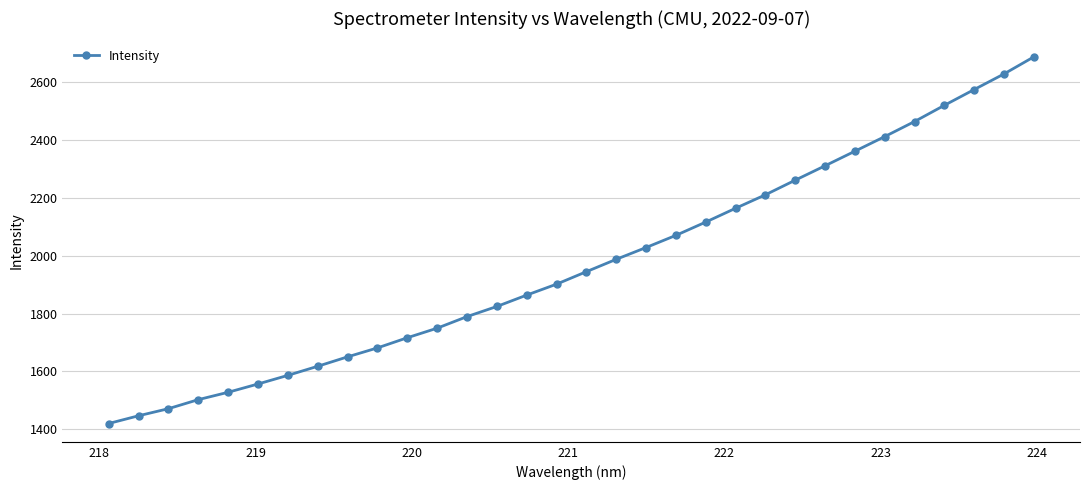

How many values exceed 1944?

16